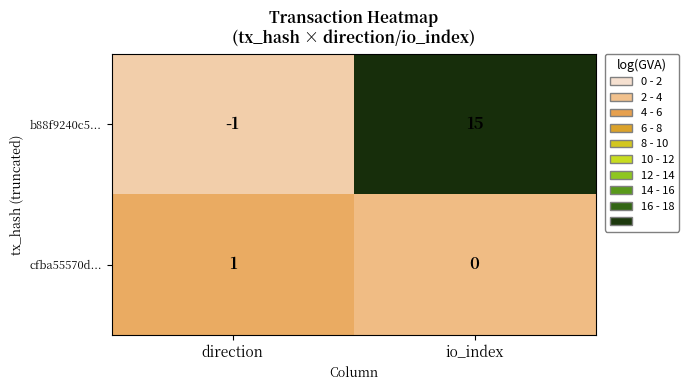

What is the greatest value displayed?

15